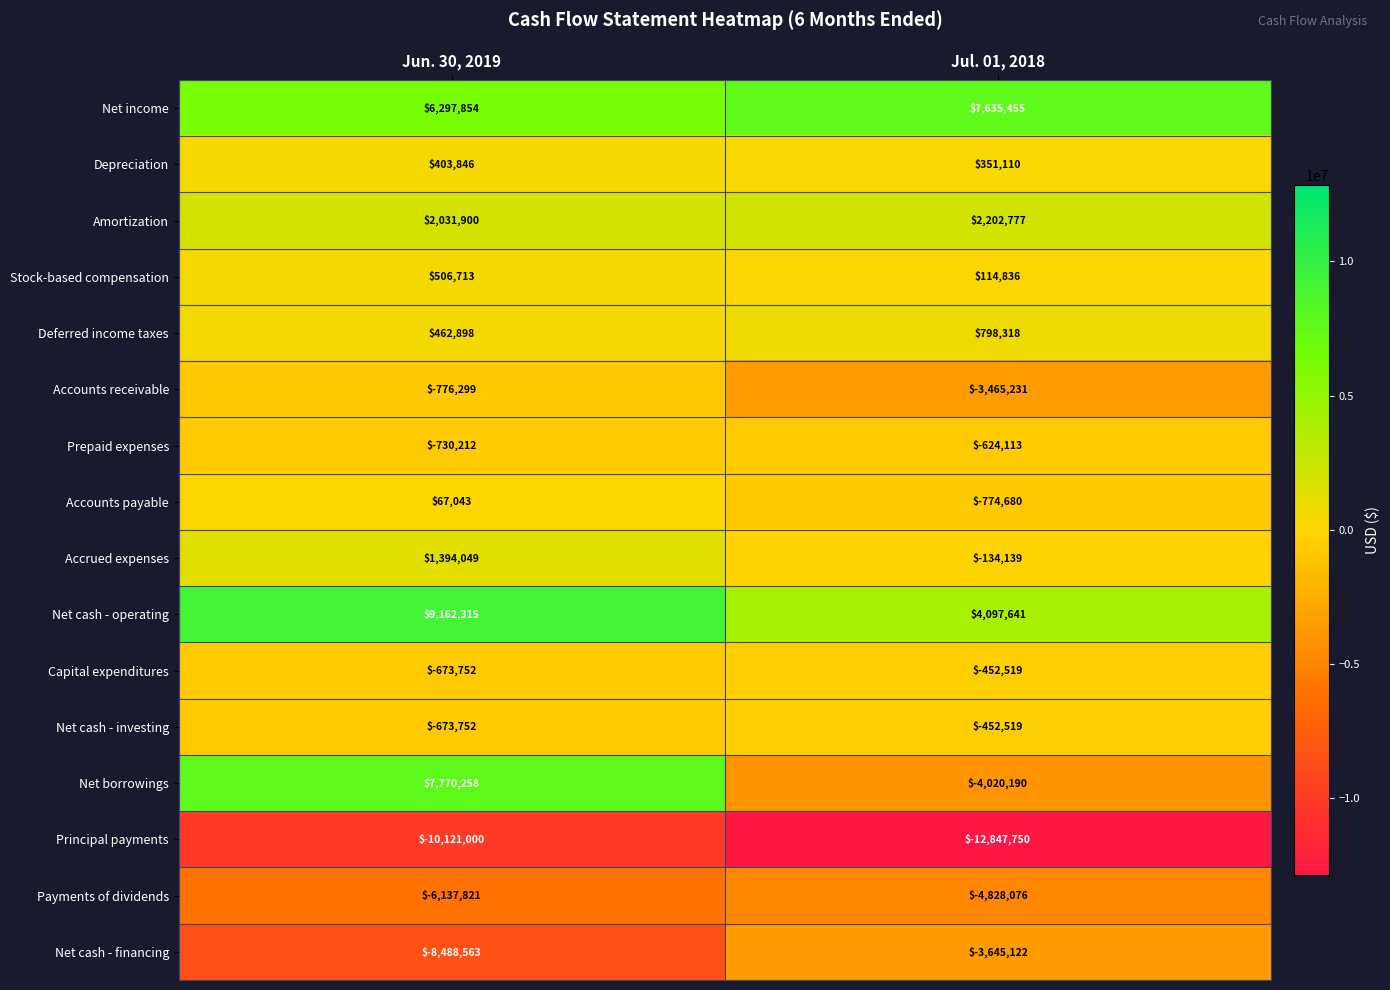

What is the average value of the Net cash - operating series?

6629978